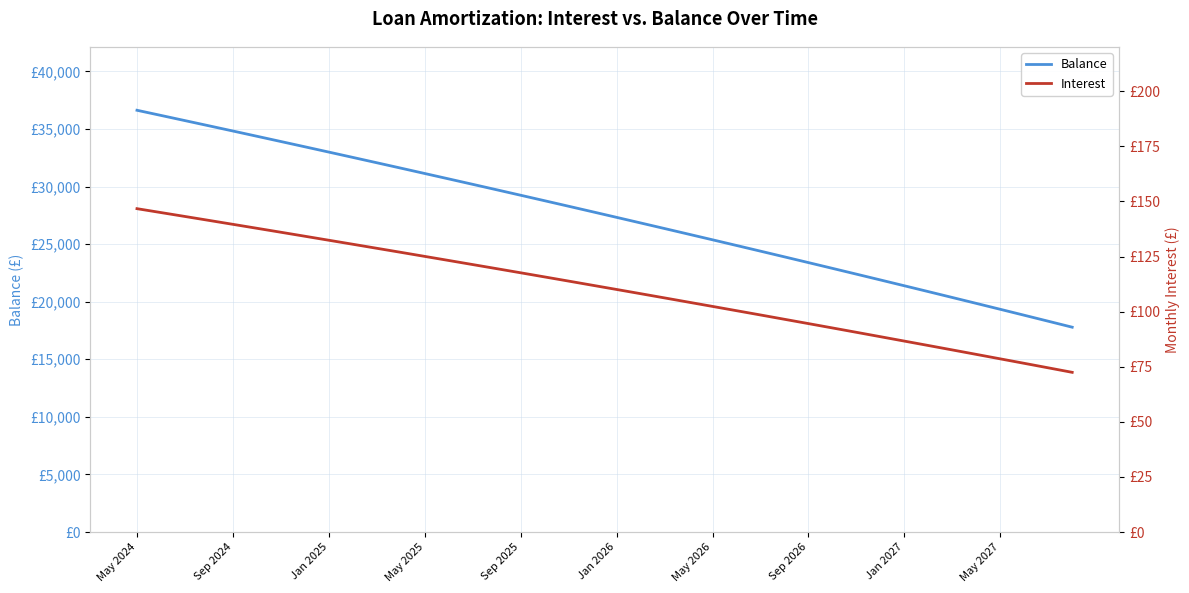

What is the smallest value displayed?

72.5